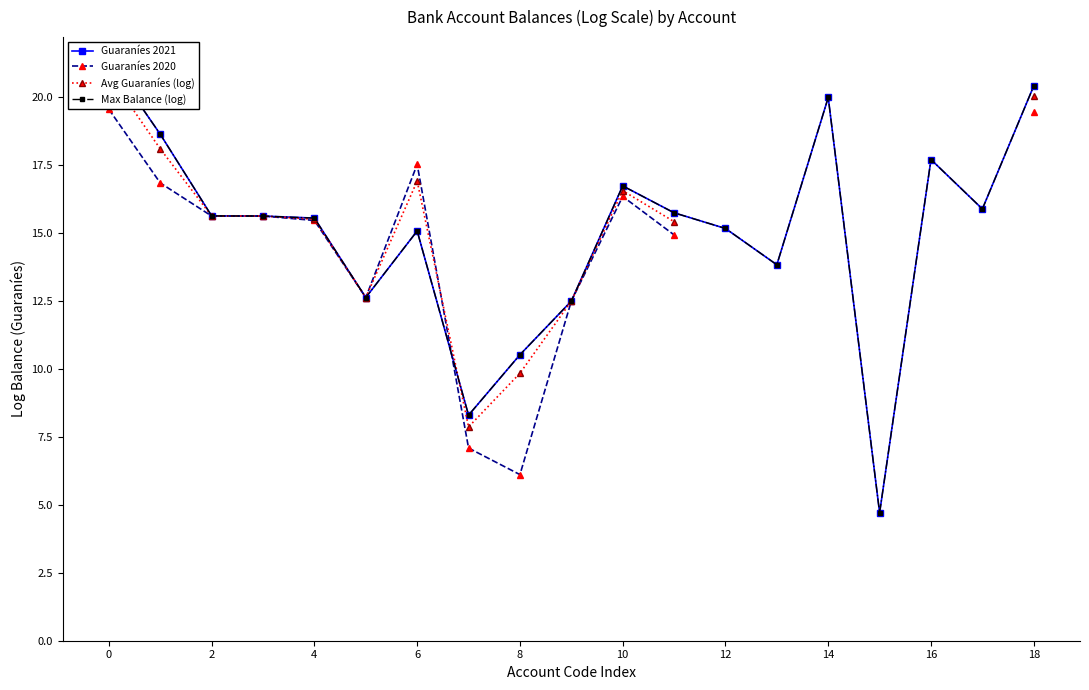

Between 14 and 13, which series saw the biggest shift?

Guaraníes 2021